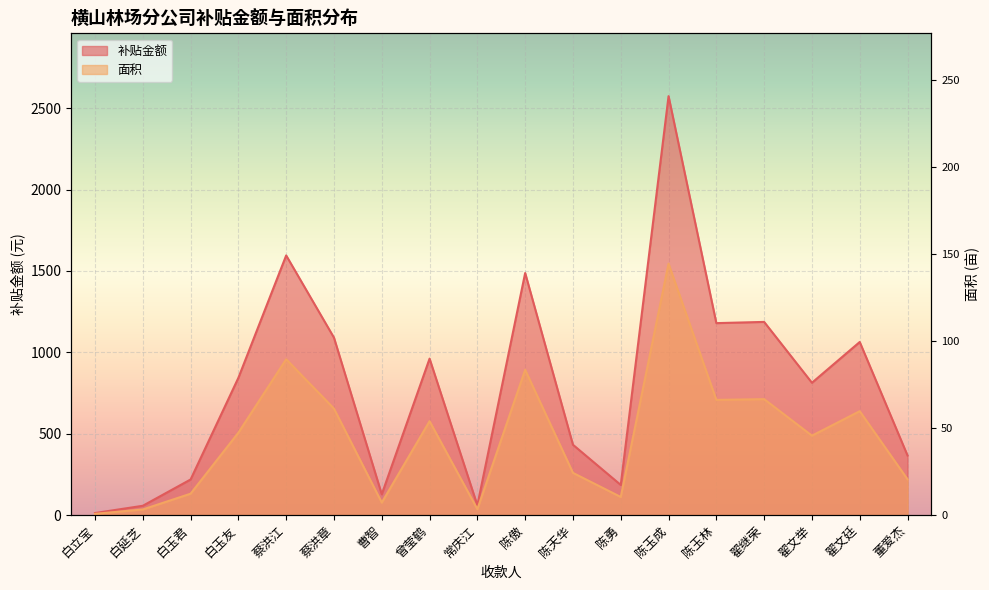

How many interior local peaks does the 面积 series have?

6